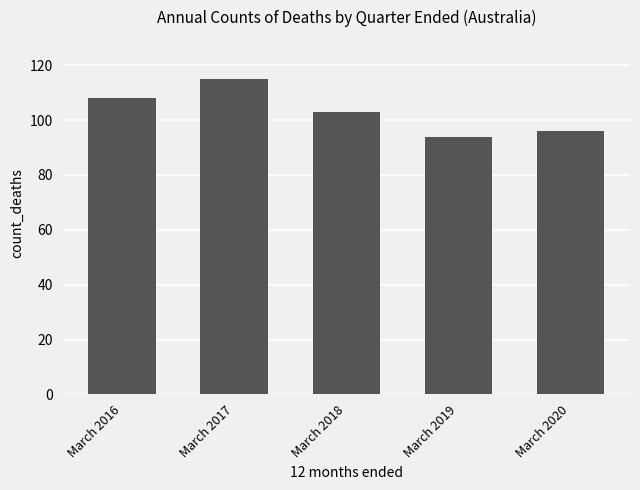

What is the approximate value at March 2018, to the nearest 10?

100